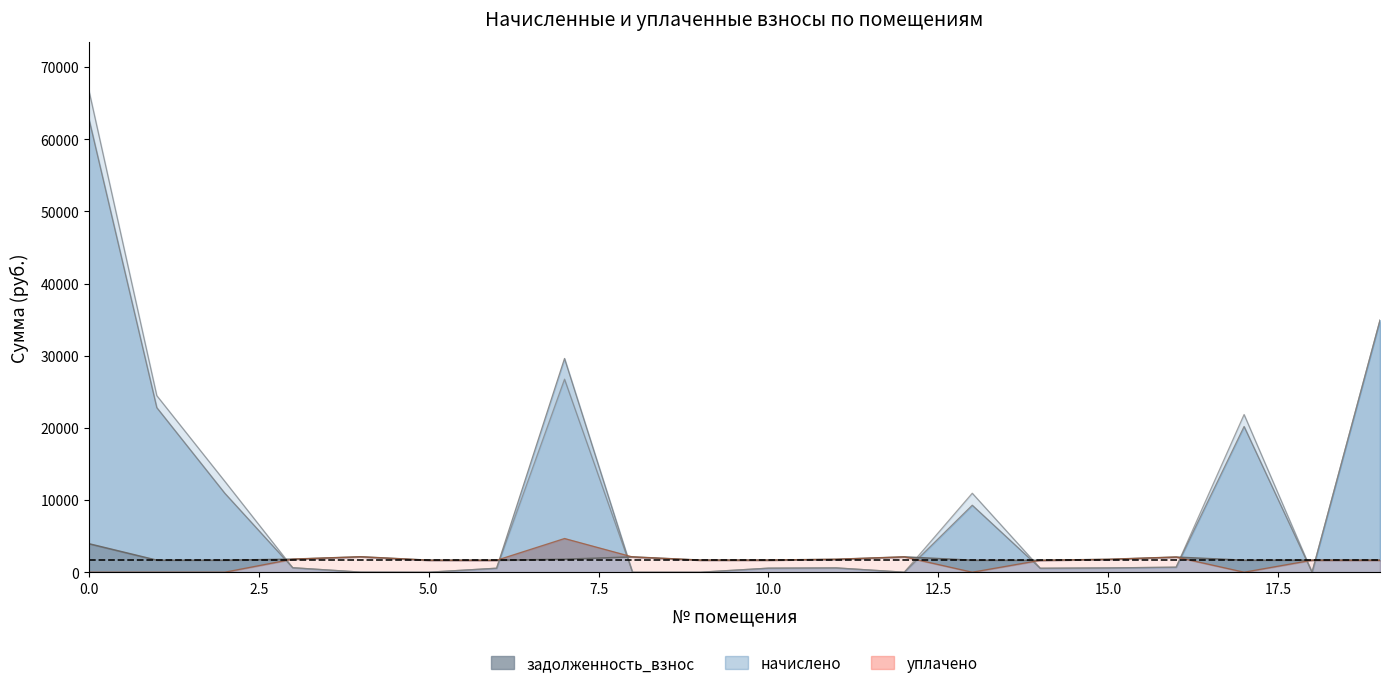

Which category has the lowest value in the задолженность_взнос series?

5